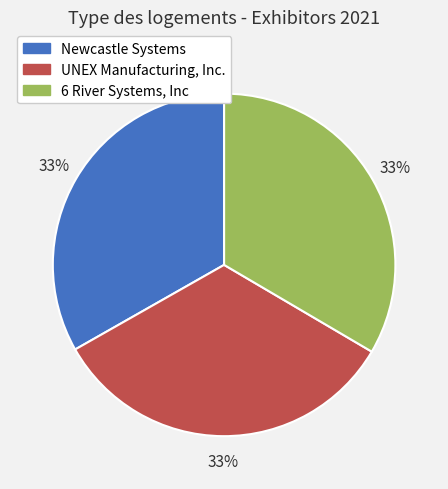

Approximately how many times larger is the value at 6 River Systems, Inc compared to UNEX Manufacturing, Inc.?

1.0